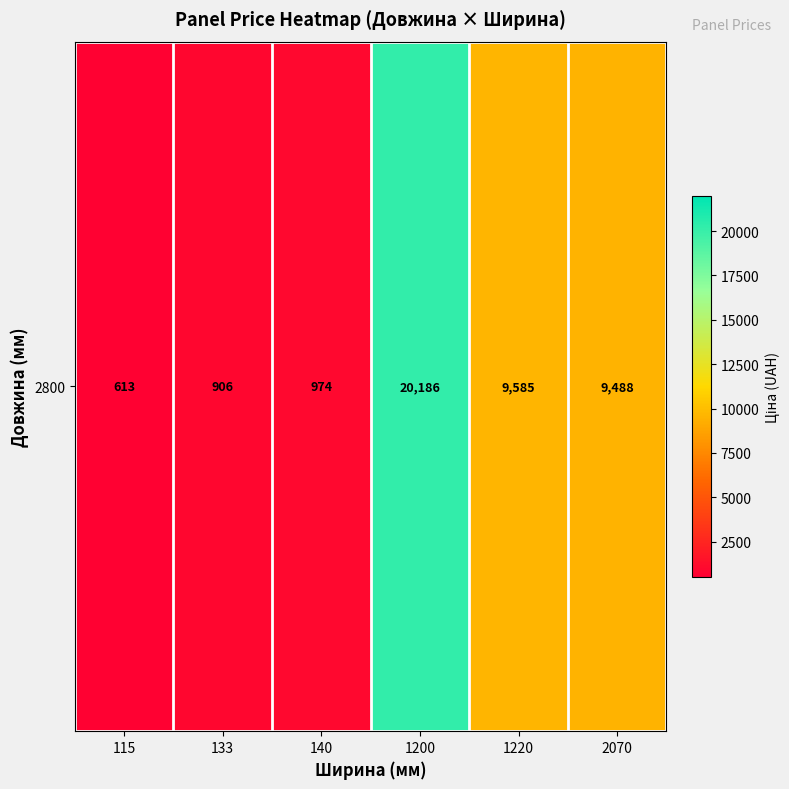

Reading left to right, extract all data points from this chart.

115=612.9	133=905.9	140=974.2	1200=20186.0	1220=9585.4	2070=9488.2